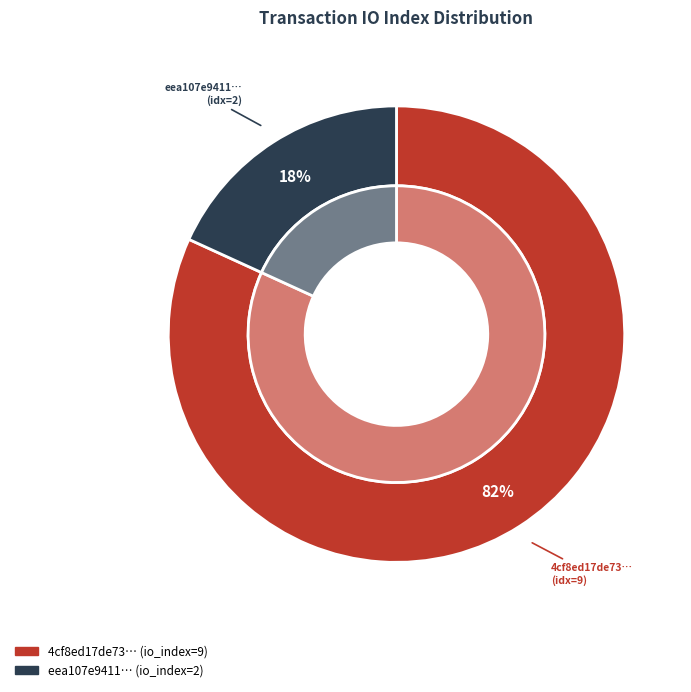

What portion of the pie excludes io_index_9?

18.2%